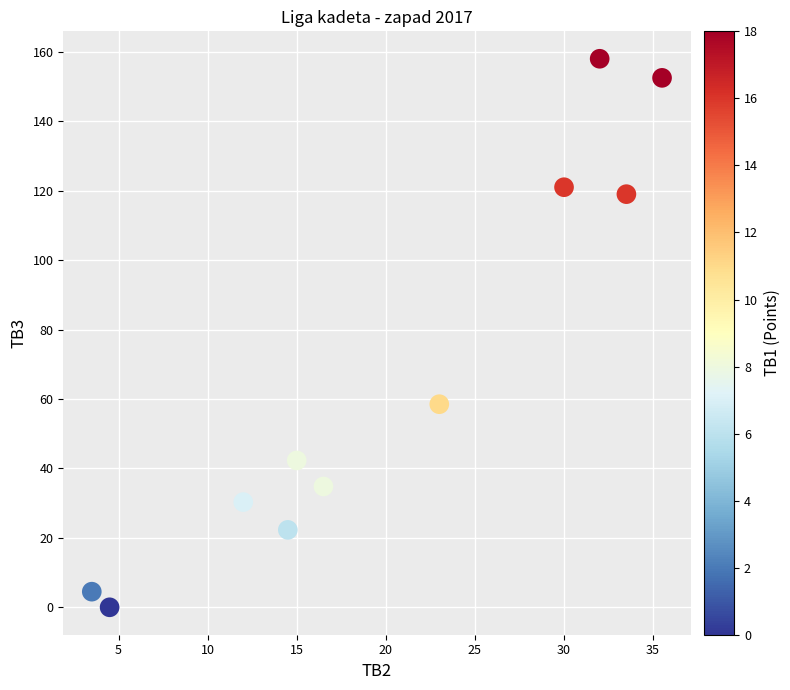

What is the range of X values (max minus min)?

32.0